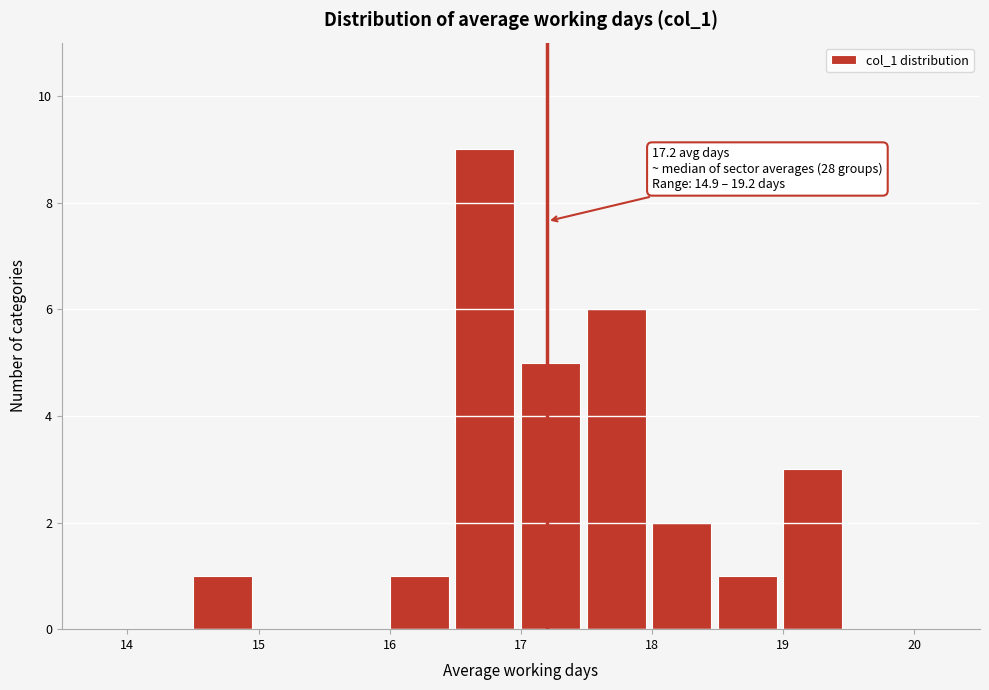

Which range on the x-axis has the tallest bar?

16.5 to 17.0